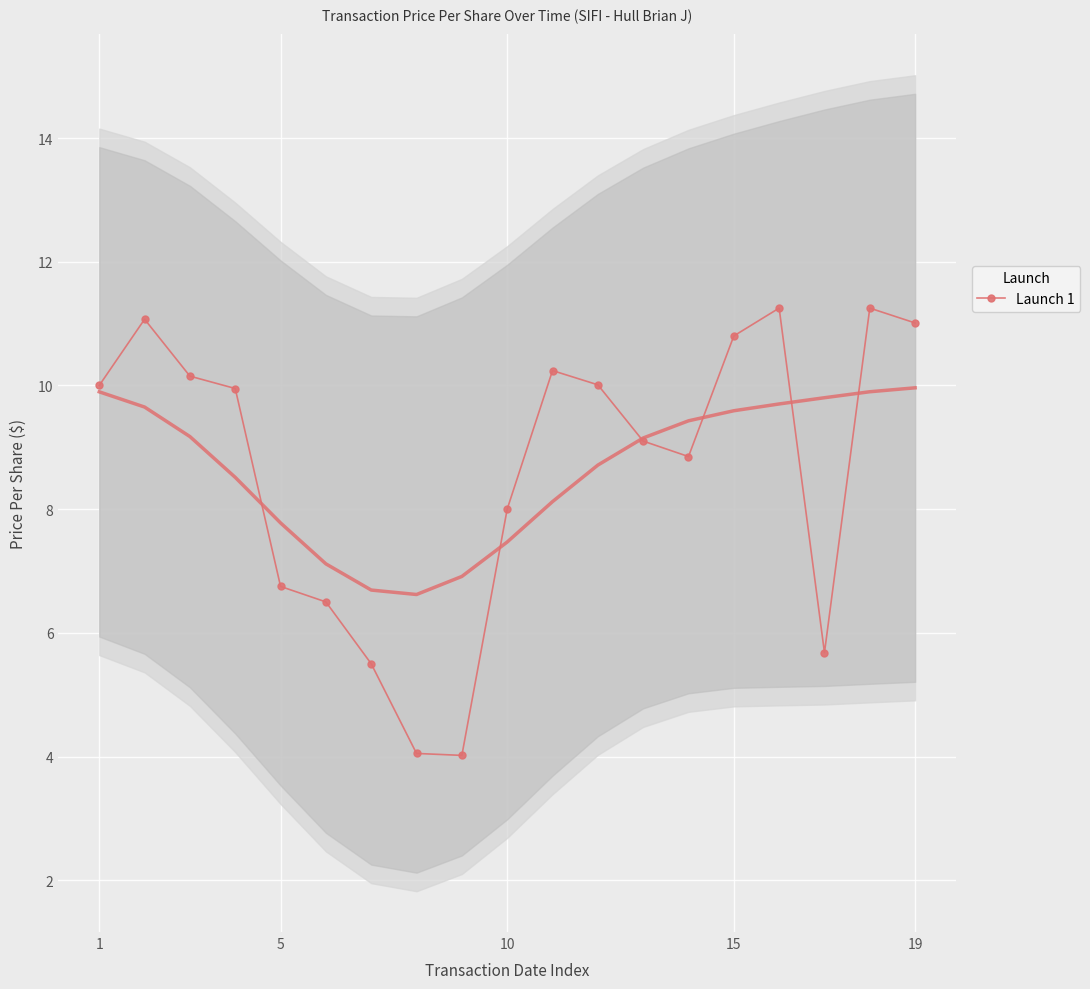

What is the maximum value shown in the chart?

11.2